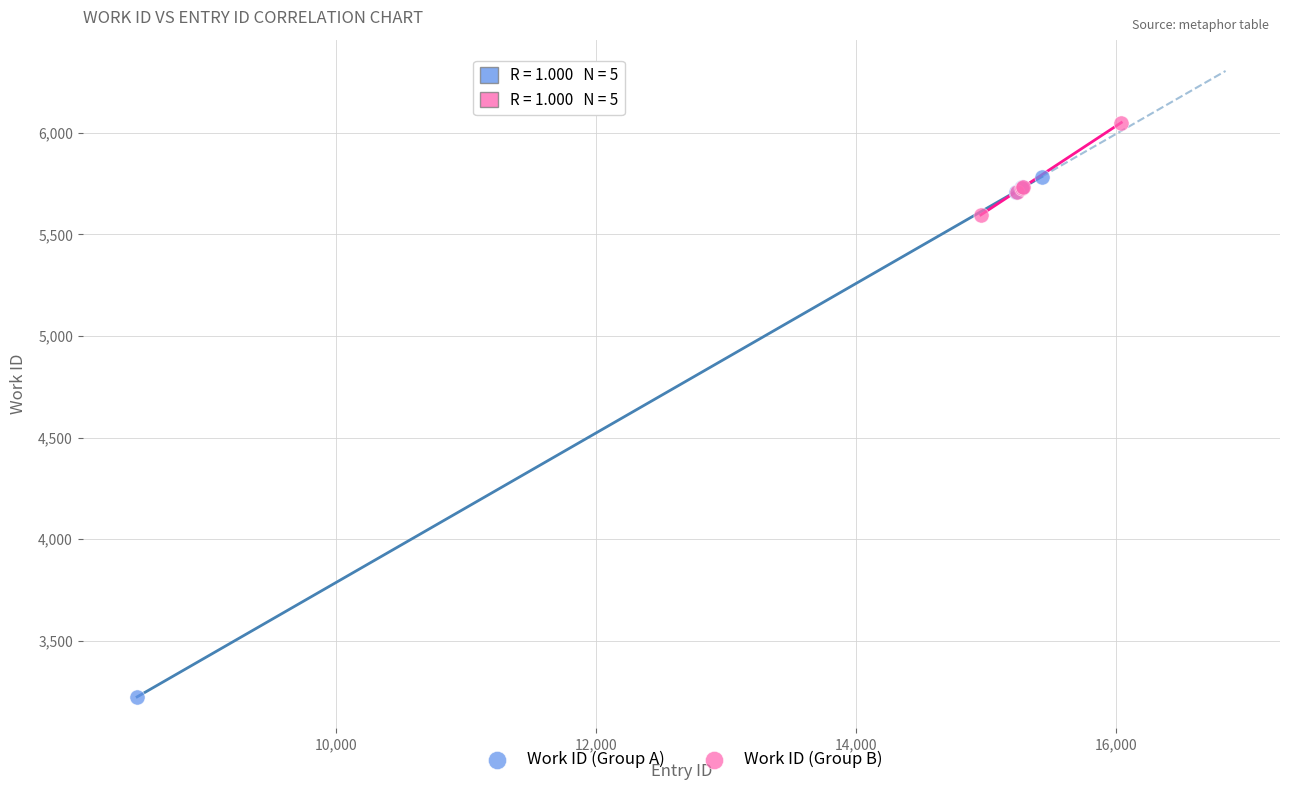

Which series has the largest Y range (max minus min)?

Work ID (Group A)